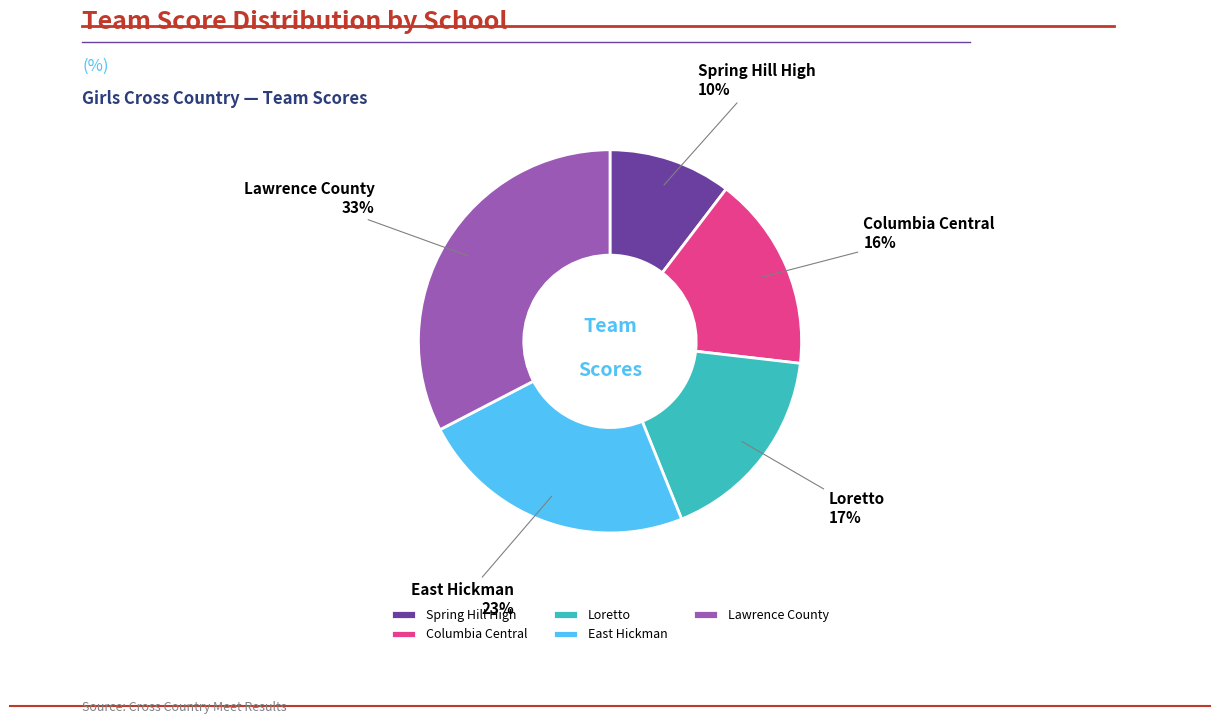

Count the number of slices in the pie.

5